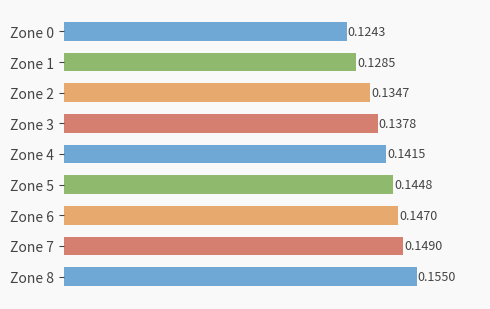

How many bars are there in total?

9